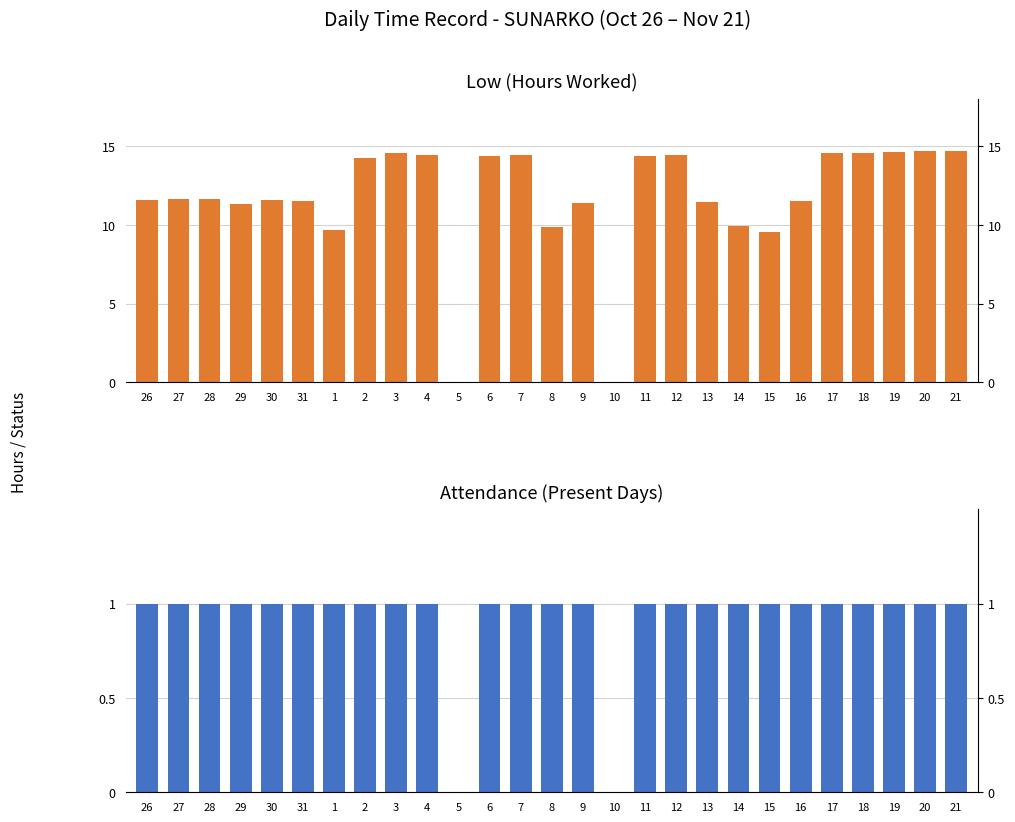

List the series in order of their overall mean, highest first.

Low (hours), Present (day)